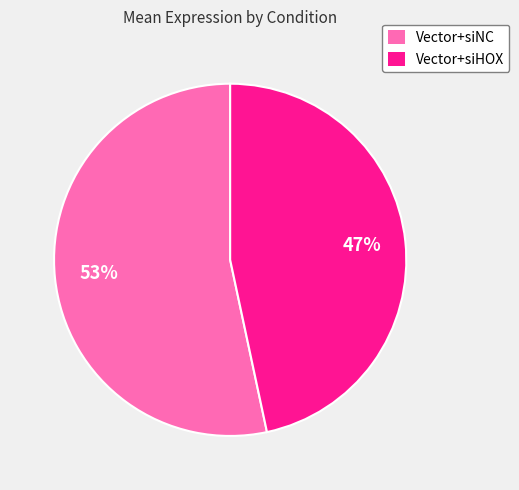

Which category has the smallest portion of the pie?

Vector+siHOX